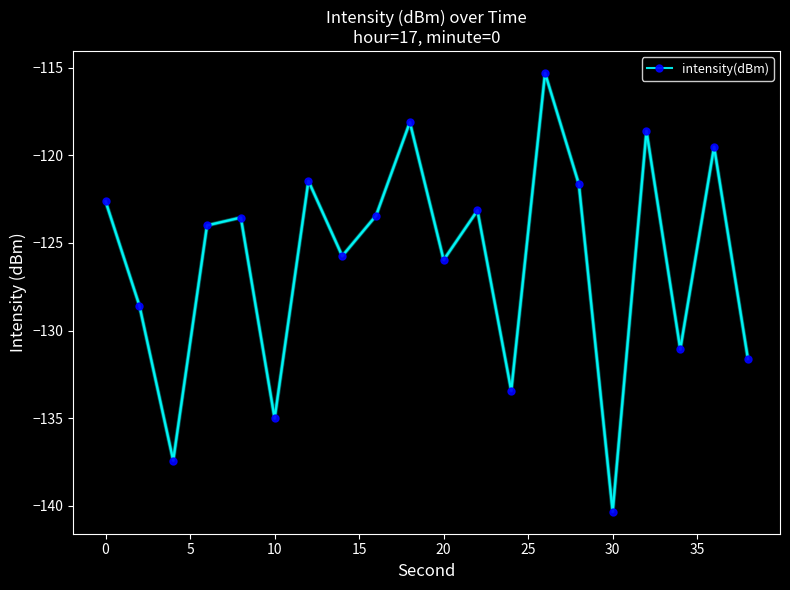

What is the sum of all values?

-2520.7